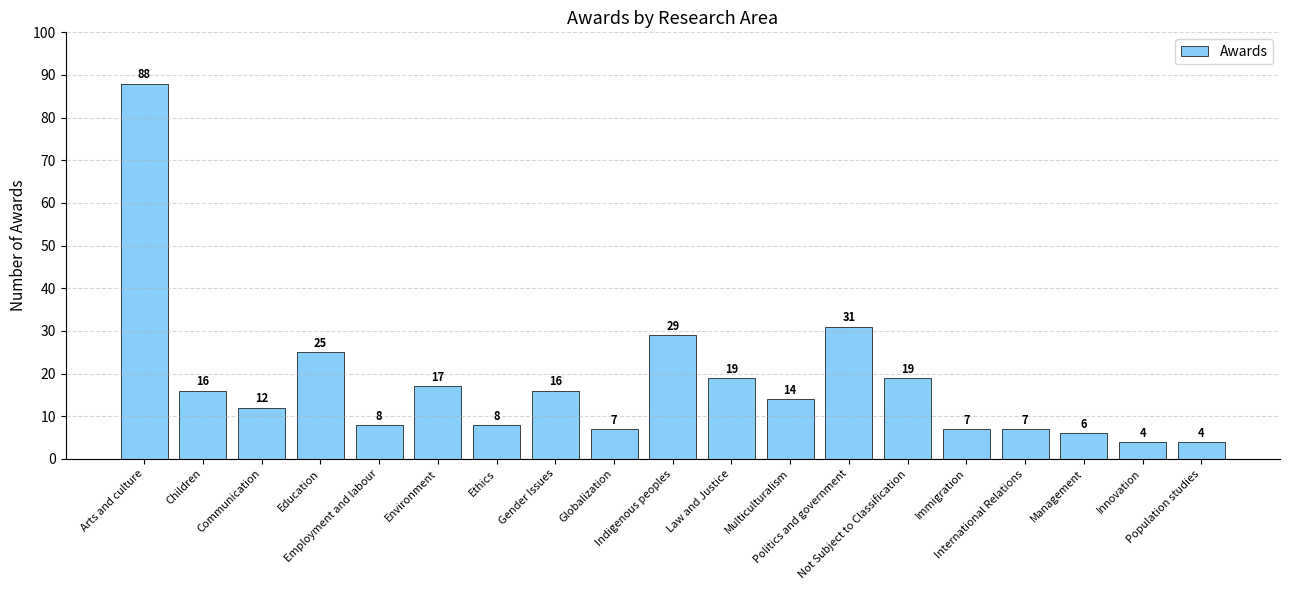

Reading left to right, transcribe all the data shown in this chart.

Arts and culture=88	Children=16	Communication=12	Education=25	Employment and labour=8	Environment=17	Ethics=8	Gender Issues=16	Globalization=7	Indigenous peoples=29	Law and Justice=19	Multiculturalism=14	Politics and government=31	Not Subject to Classification=19	Immigration=7	International Relations=7	Management=6	Innovation=4	Population studies=4